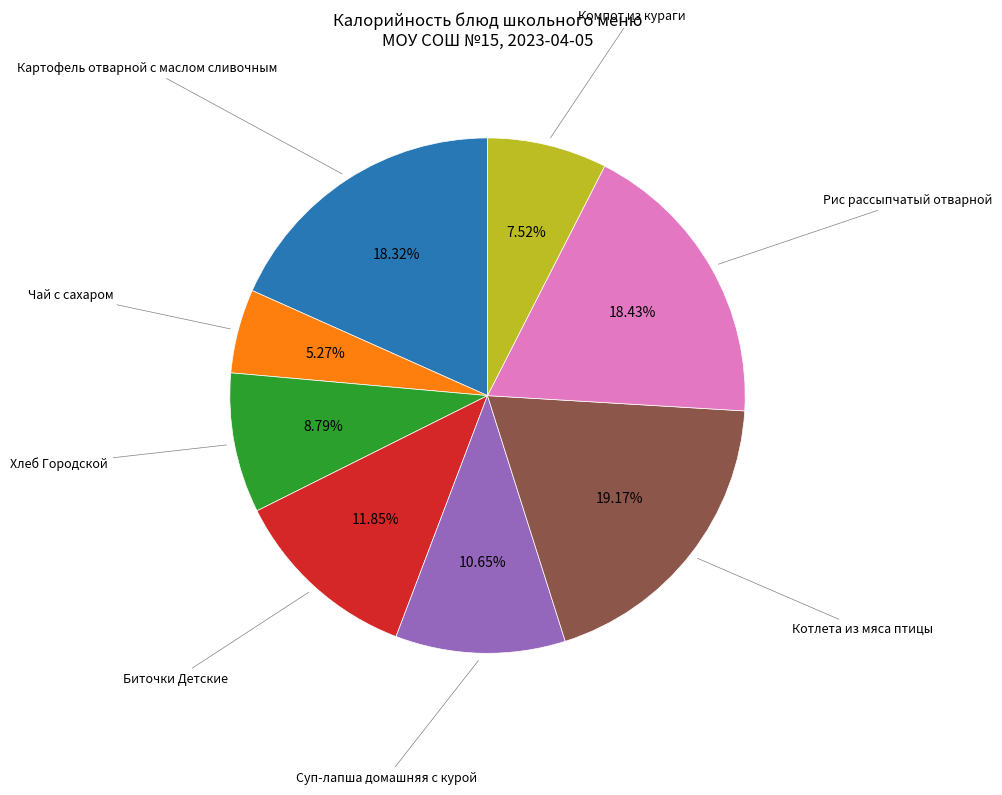

How many segments does this pie chart have?

8